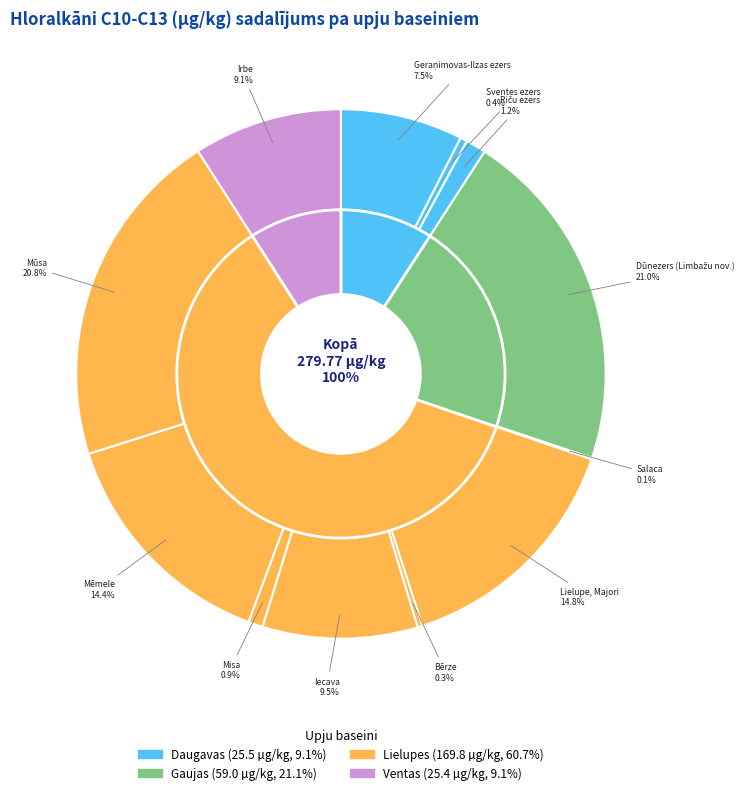

Is there a majority slice in this chart?

No